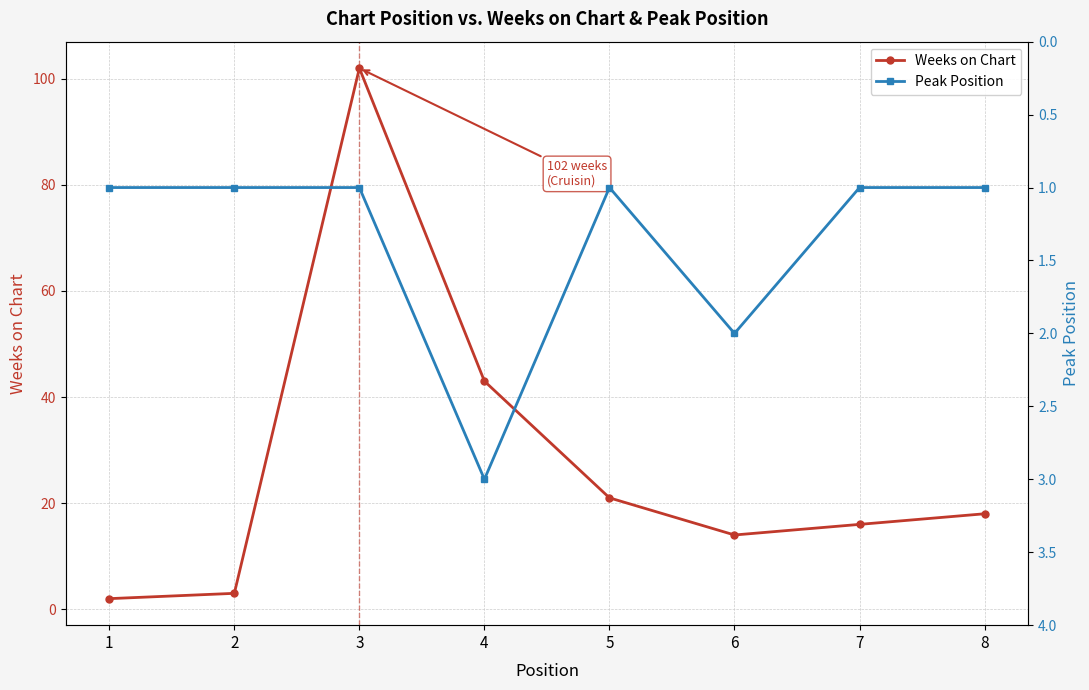

True or false: Peak Position and Weeks on Chart cross at least once.

False